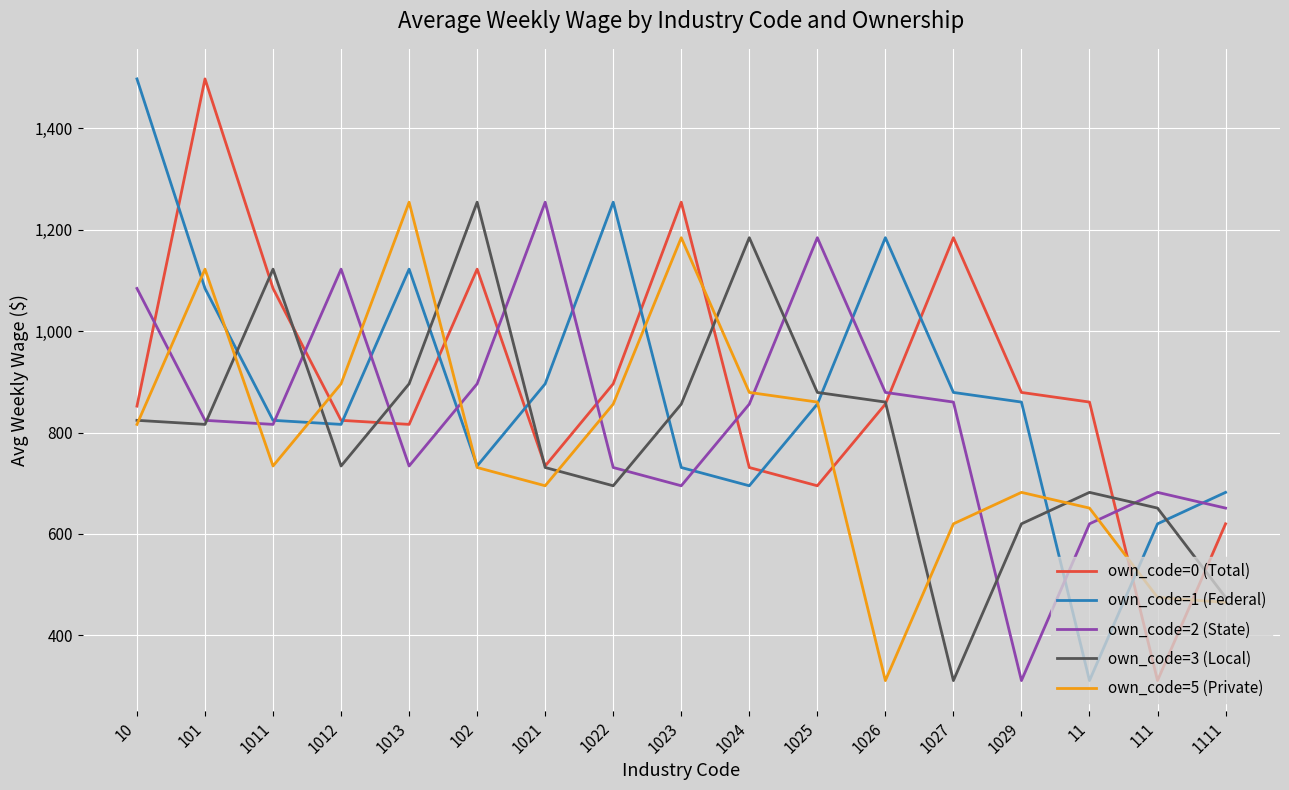

True or false: own_code=3 (Local) and own_code=2 (State) cross at least once.

True